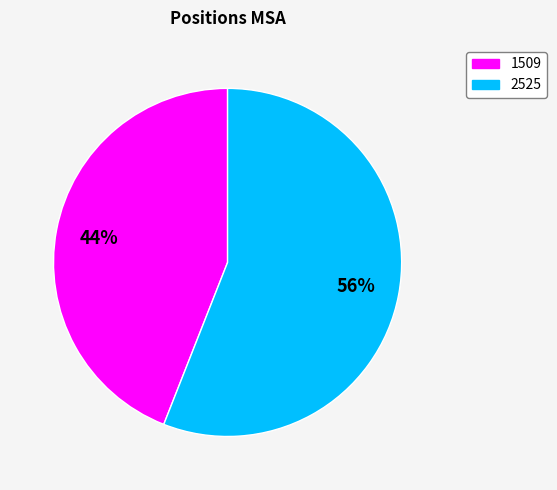

How many slices are in this pie chart?

2